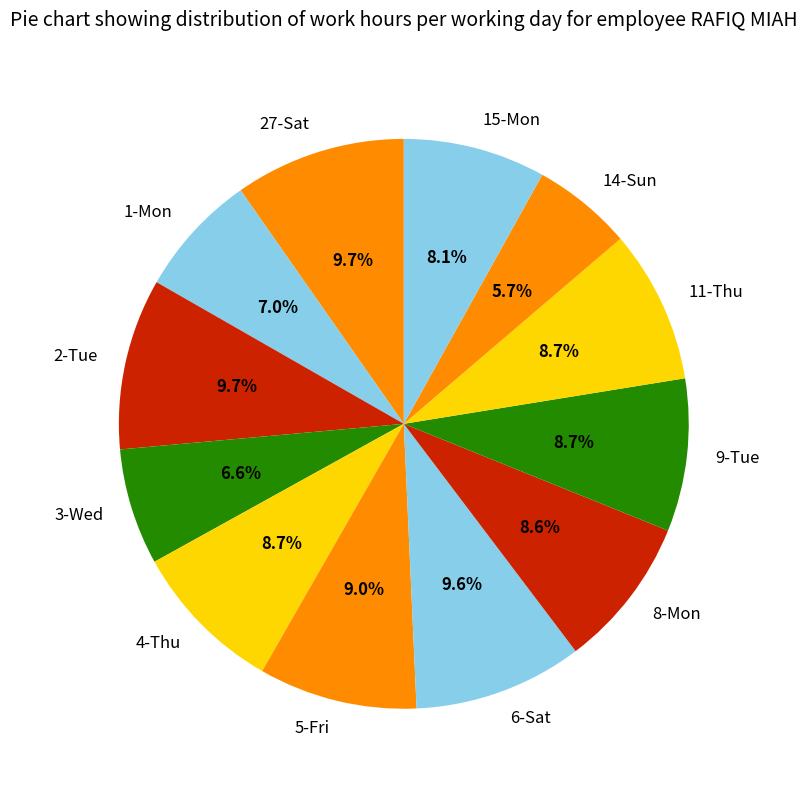

Does 1-Mon account for over 50% of the chart?

No